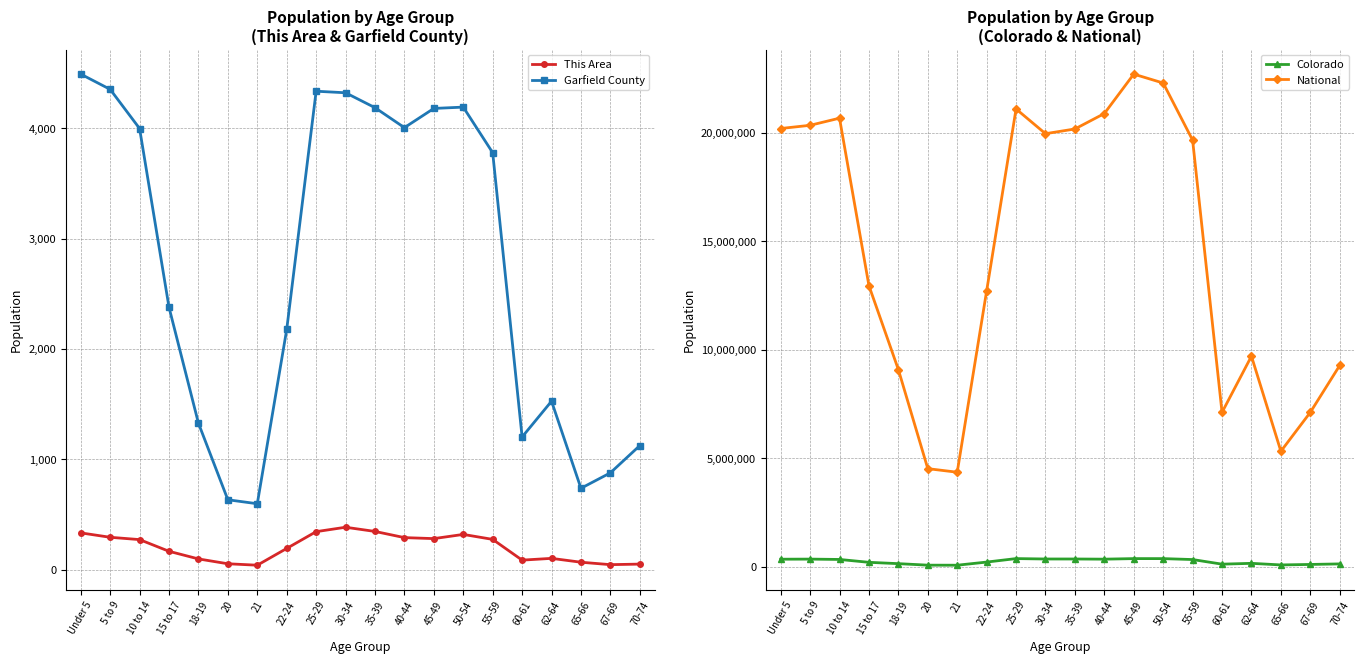

Reading left to right, extract all data points from this chart.

This Area: 333	293	272	166	97	53	40	192	344	384	346	290	281	319	274	86	102	67	45	50
Garfield County: 4490	4352	3997	2377	1327	633	597	2176	4335	4321	4186	4005	4179	4191	3778	1202	1526	737	877	1124
Colorado: 343960	348603	332654	200392	139083	69437	67385	211793	372459	353819	353605	346039	371635	371063	328364	115654	153626	80153	102339	127468
National: 20201362	20348657	20677194	12954254	9086089	4519129	4354294	12712576	21101849	19962099	20179642	20890964	22708591	22298125	19664805	7113727	9704197	5319902	7115361	9278166